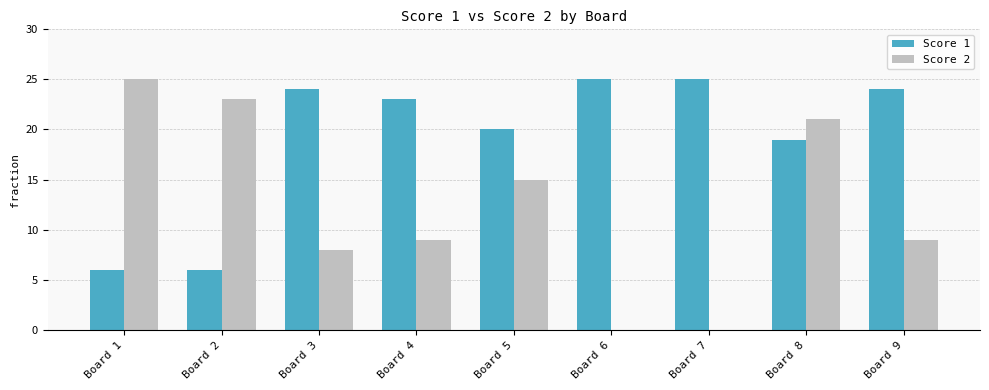

At which category is the sum across all series the highest?

Board 8